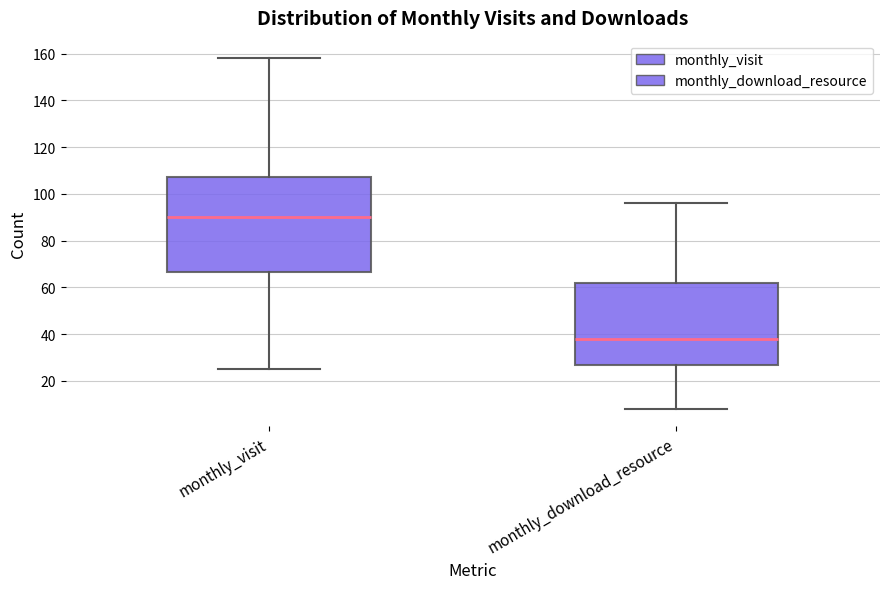

Where does the median line of the box for monthly_download_resource sit on the y-axis? The values are not printed on the chart, so give them approximately, as read against the axis.

38